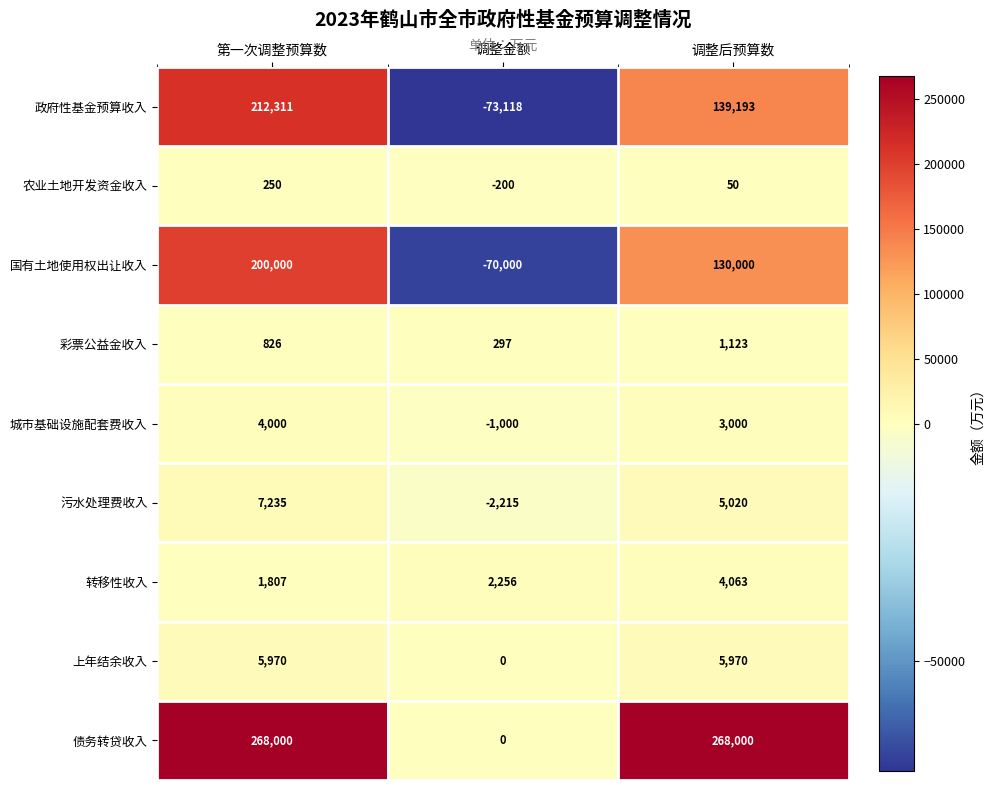

Rank the categories by 污水处理费收入 value from highest to lowest.

第一次调整预算数, 调整后预算数, 调整金额